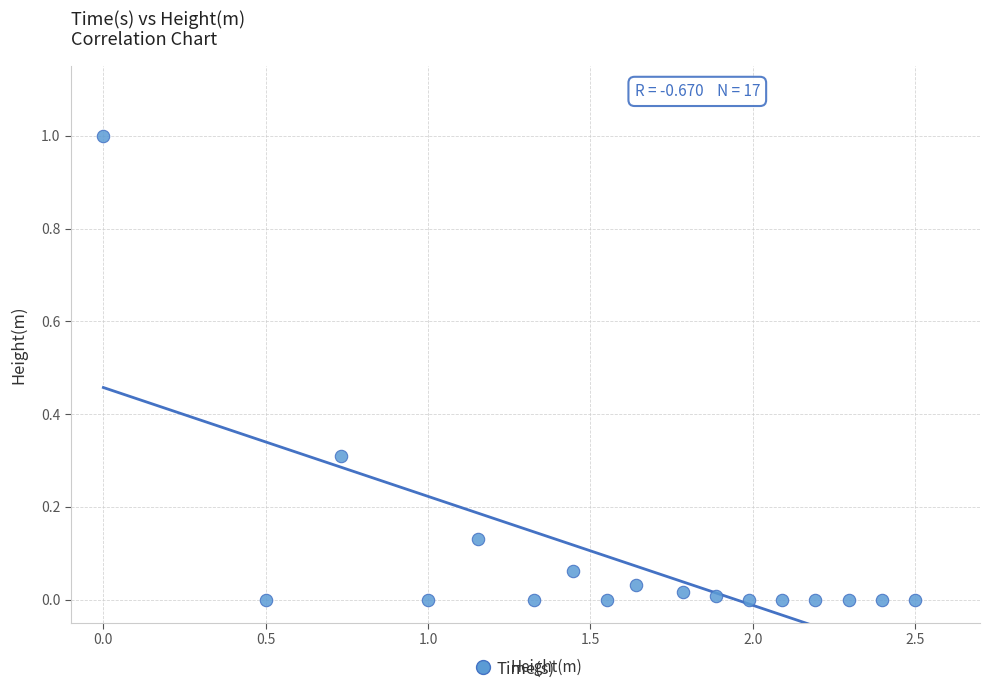

What is the range of Y values (max minus min)?

1.0